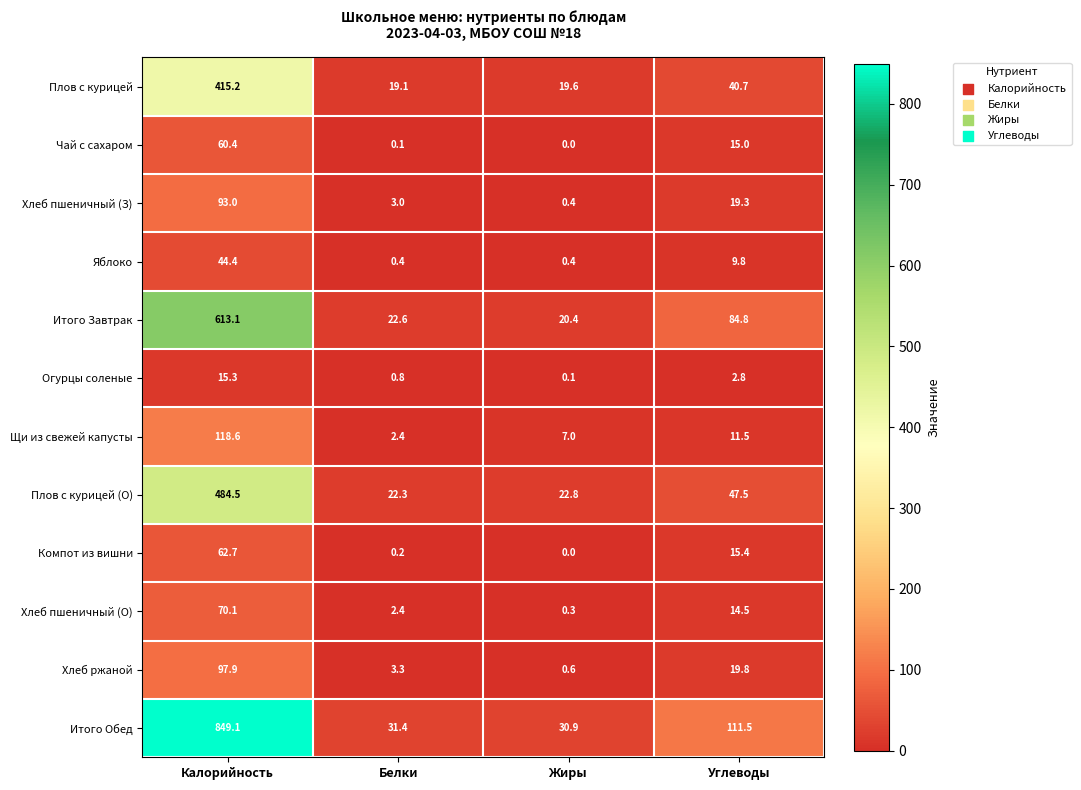

What is the sum of the Хлеб пшеничный (З) values at Углеводы and Белки?

22.3